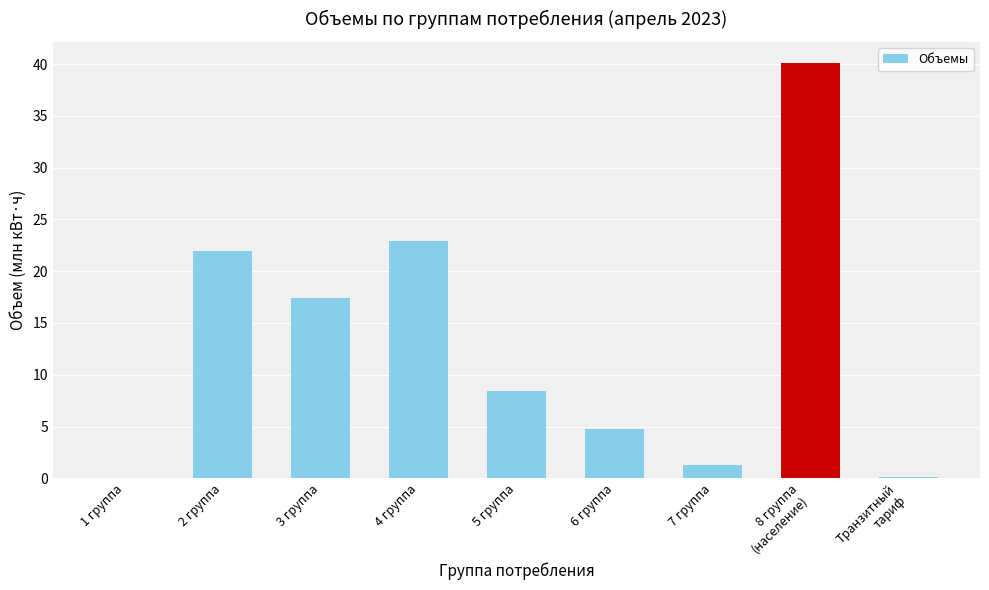

Read the value at 6 группа.

4.8